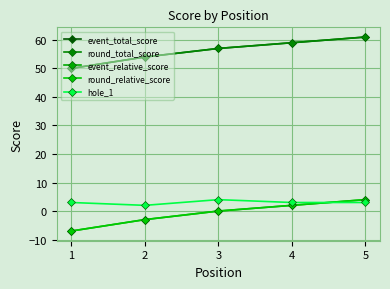

What is the spread (max minus min) of values at 5?

58